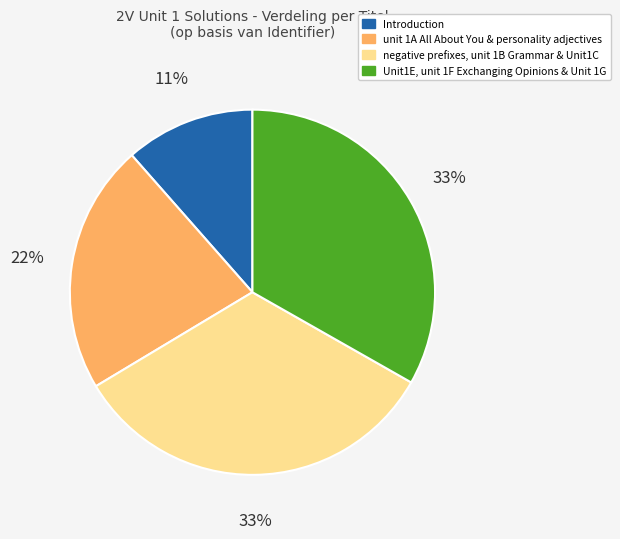

What is the ratio of the value at negative prefixes, unit 1B Grammar & Unit1C to the value at Unit1E, unit 1F Exchanging Opinions & Unit 1G?

1.0